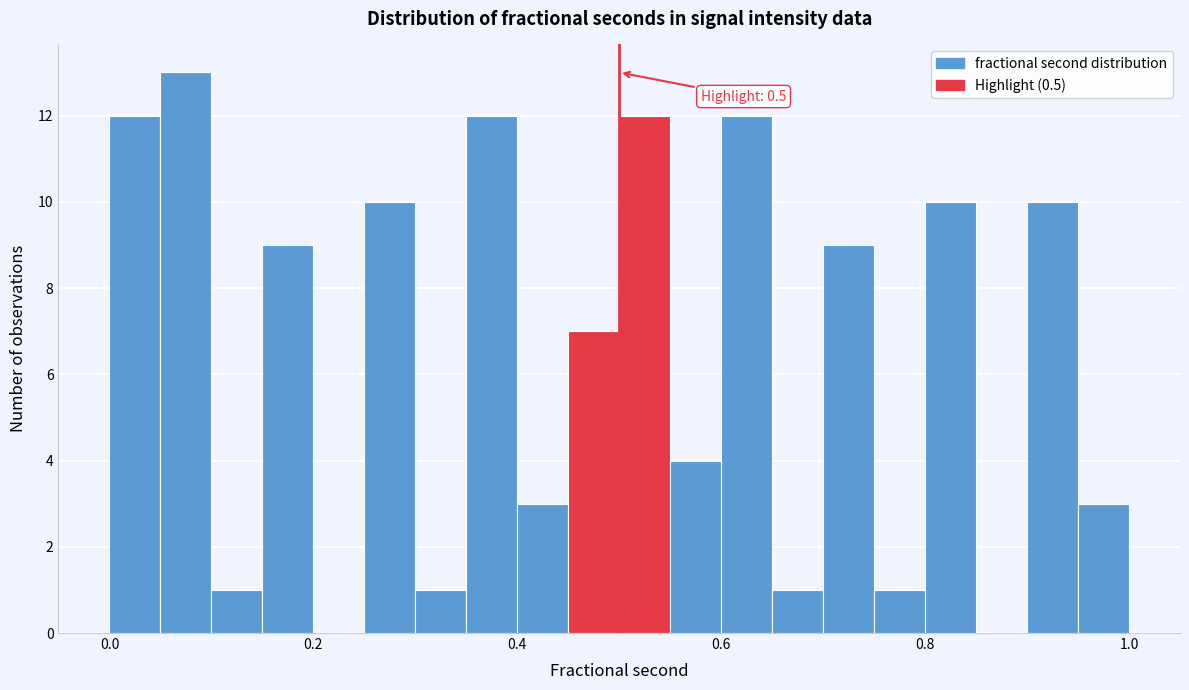

Read against the x-axis, roughly where is the centre of the tallest bar?

0.08